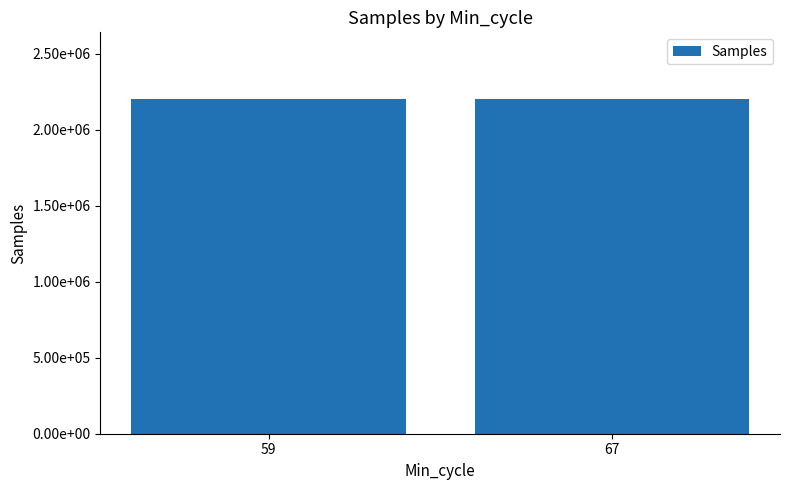

Does the chart contain any negative values?

No